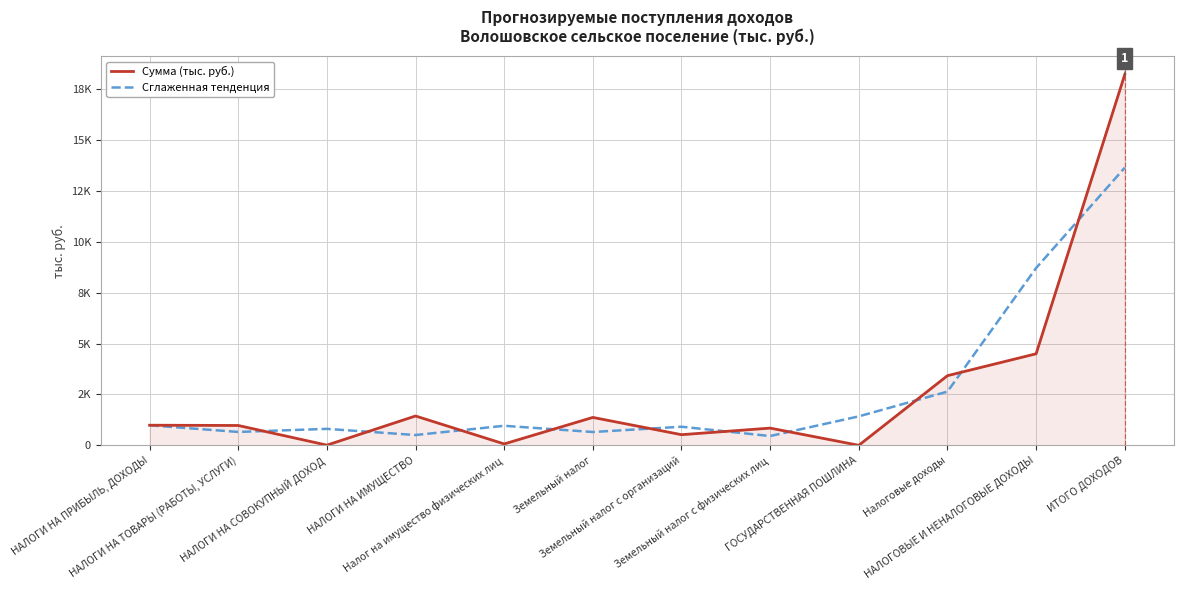

Where is the first local minimum for Сглаженная тенденция?

НАЛОГИ НА ТОВАРЫ (РАБОТЫ, УСЛУГИ)